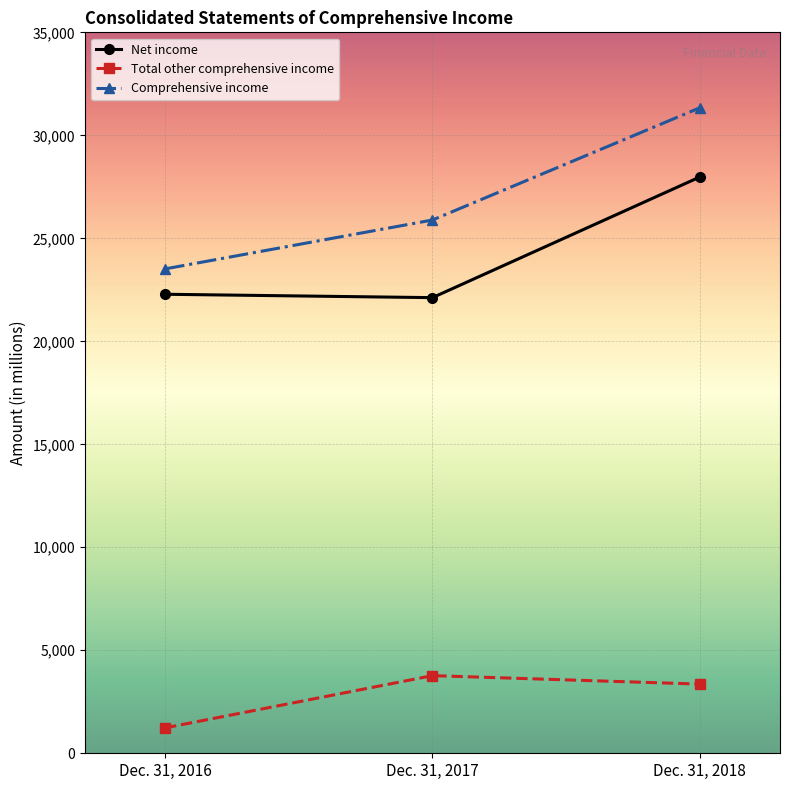

At which label does Net income reach its peak?

Dec. 31, 2018